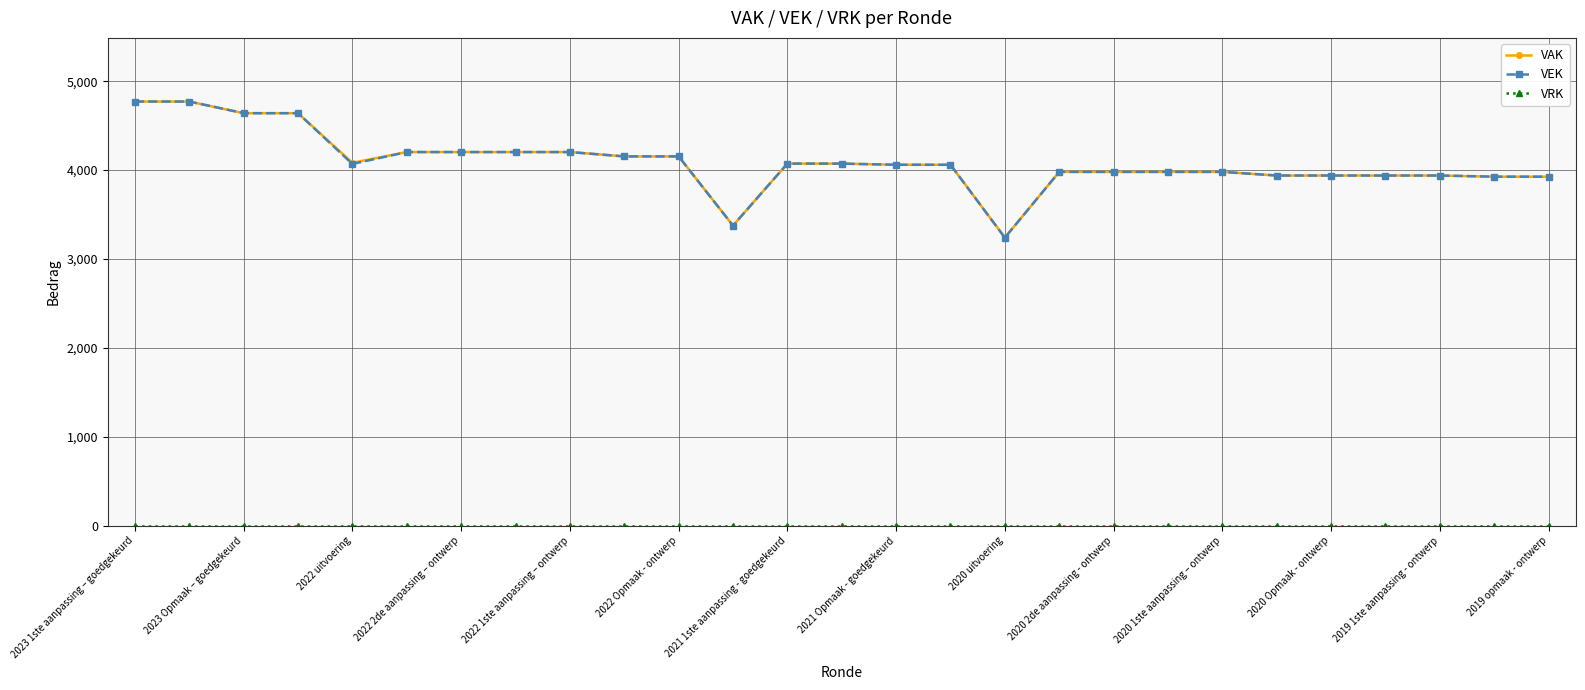

At how many categories does at least one series exceed 1266?

27